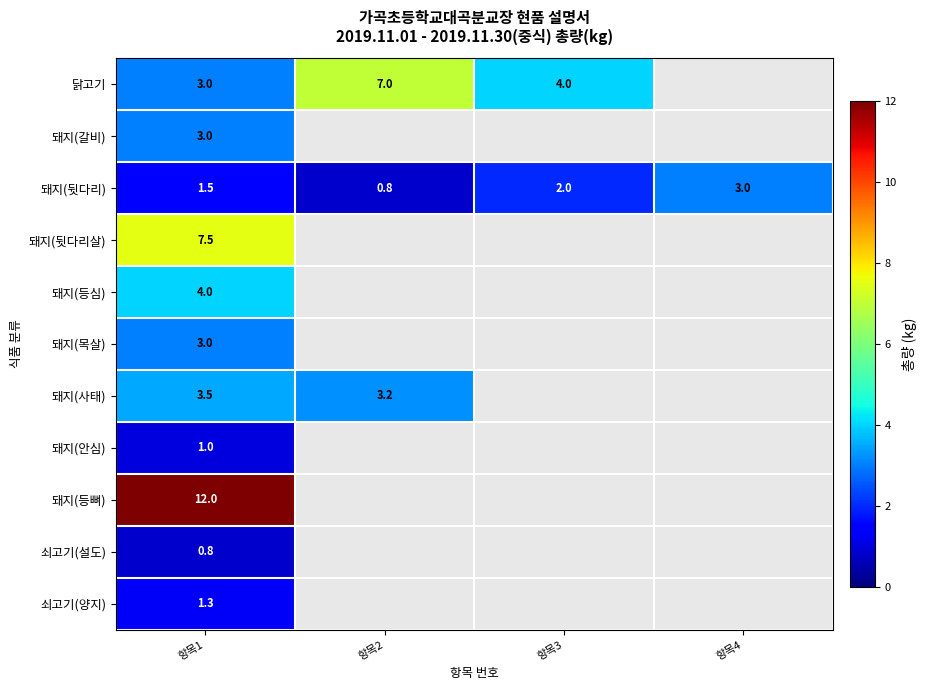

What is the spread (max minus min) of values at 항목1?

11.2